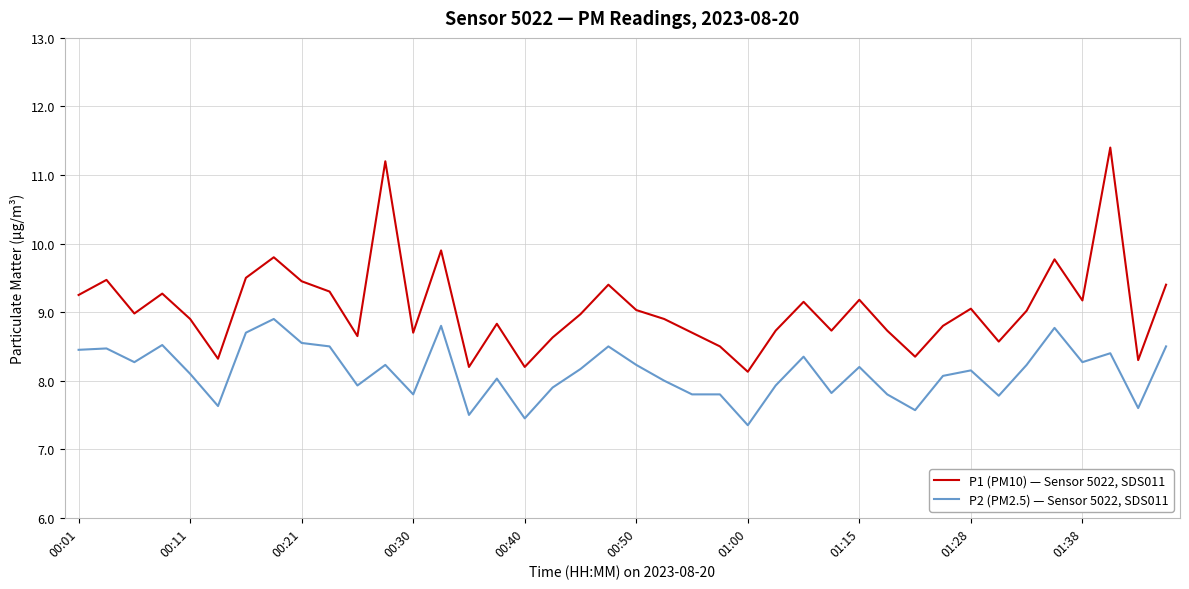

Which series has the largest total across all categories?

P1 (PM10) — Sensor 5022, SDS011